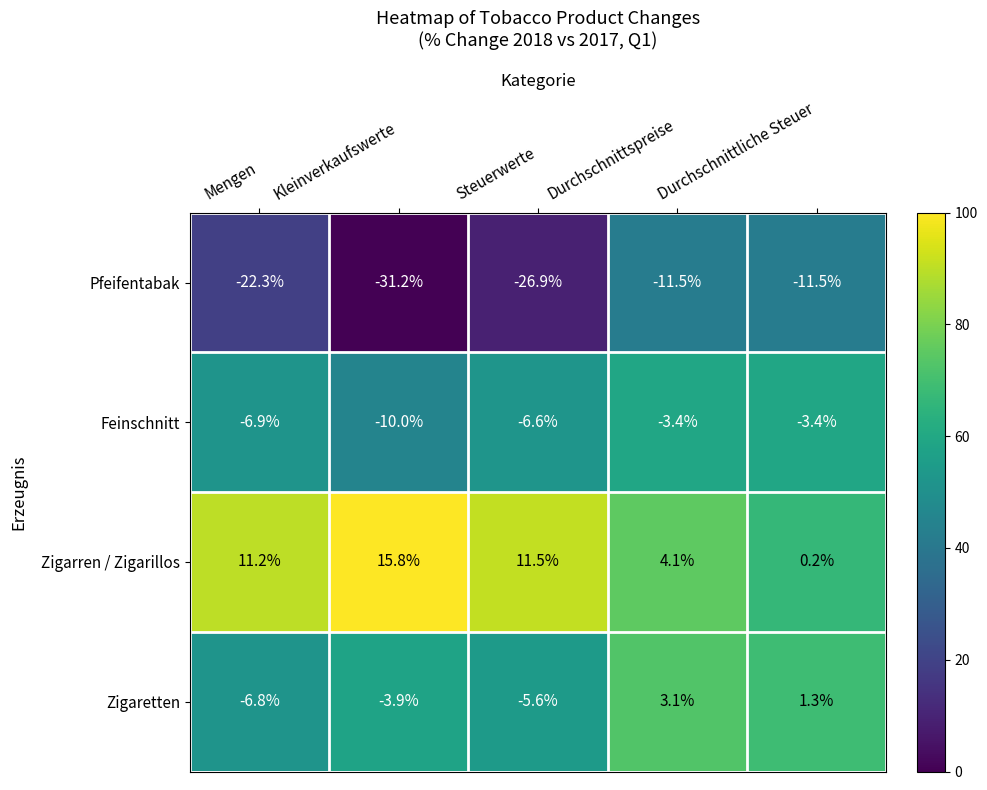

At Kleinverkaufswerte, list the series in order from largest to smallest.

Zigarren / Zigarillos, Zigaretten, Feinschnitt, Pfeifentabak